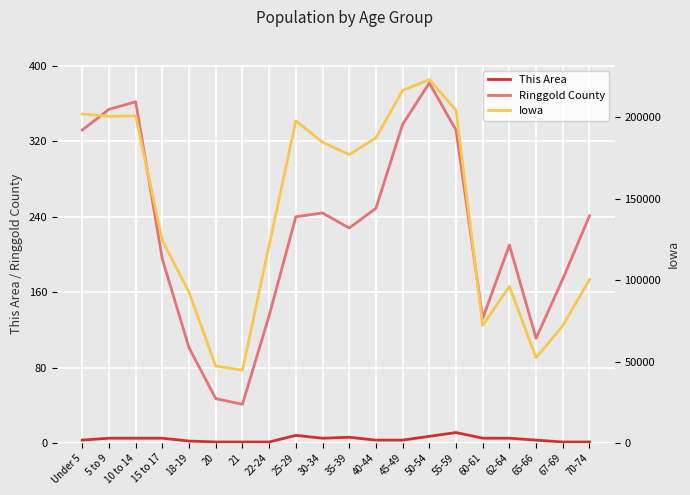

True or false: This Area and Ringgold County intersect in this chart.

False